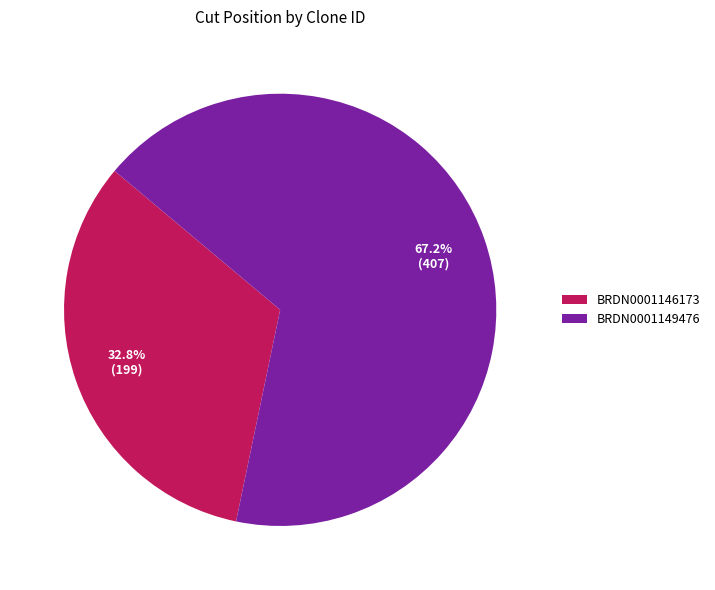

What is the majority slice?

BRDN0001149476